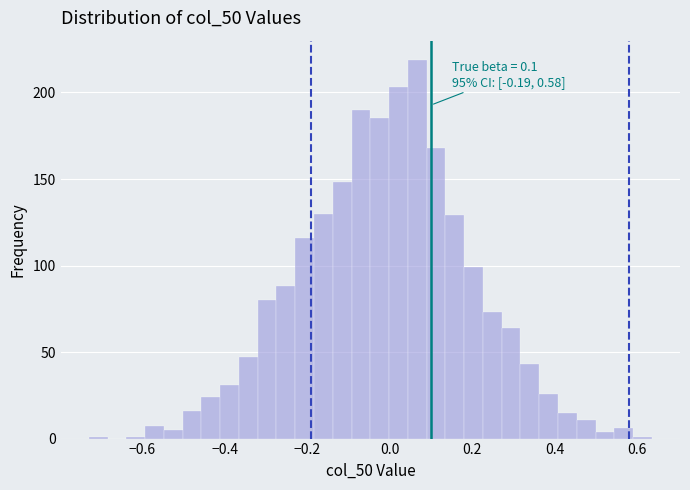

Read against the x-axis, roughly where is the centre of the tallest bar?

0.06